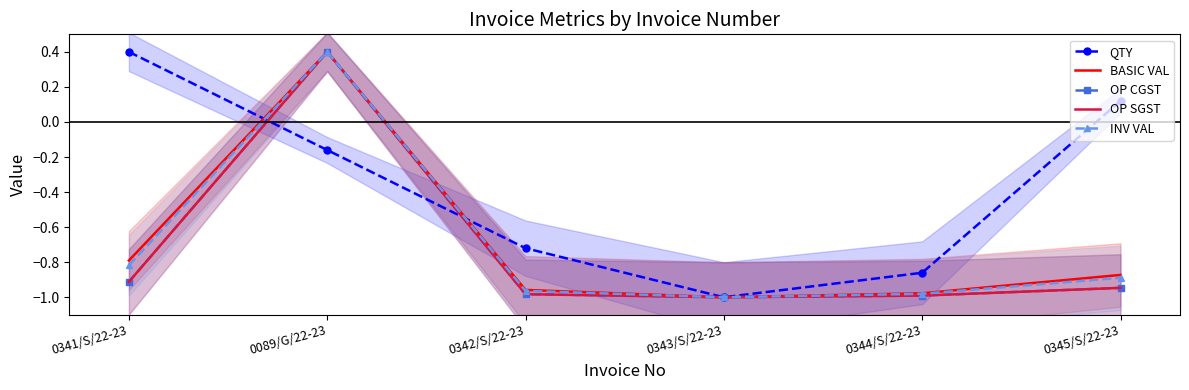

Count the number of data series in this chart.

5